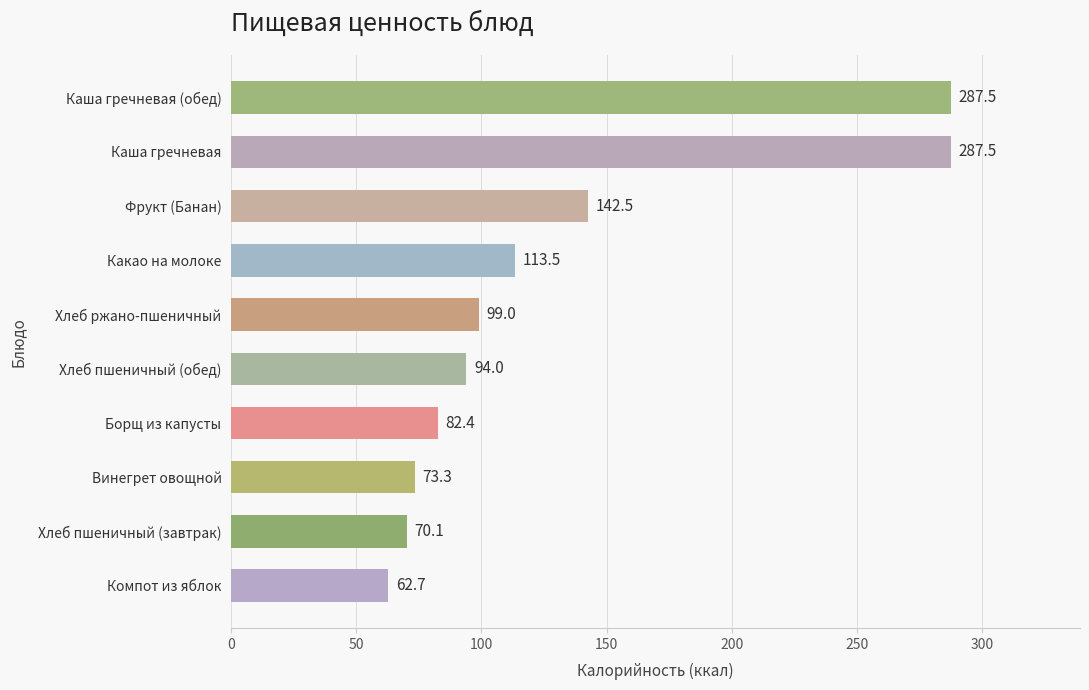

What is the change in value from Фрукт (Банан) to Каша гречневая?

+145.0